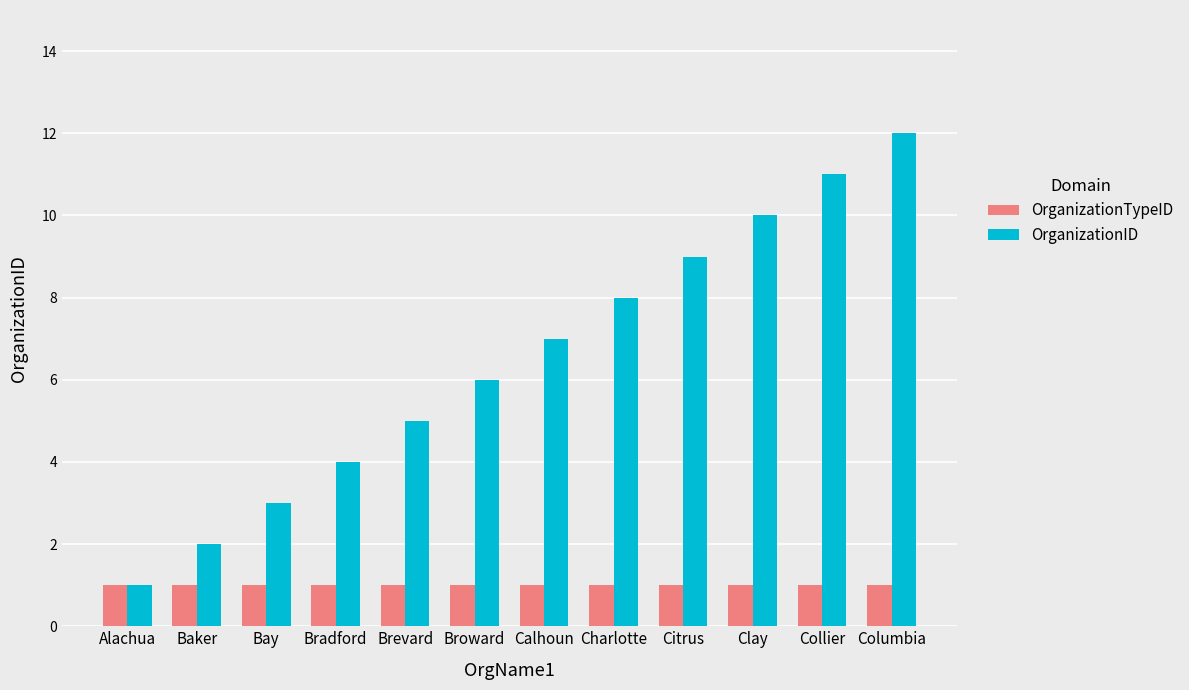

The OrganizationID series shows 7 at Calhoun. True or false?

True